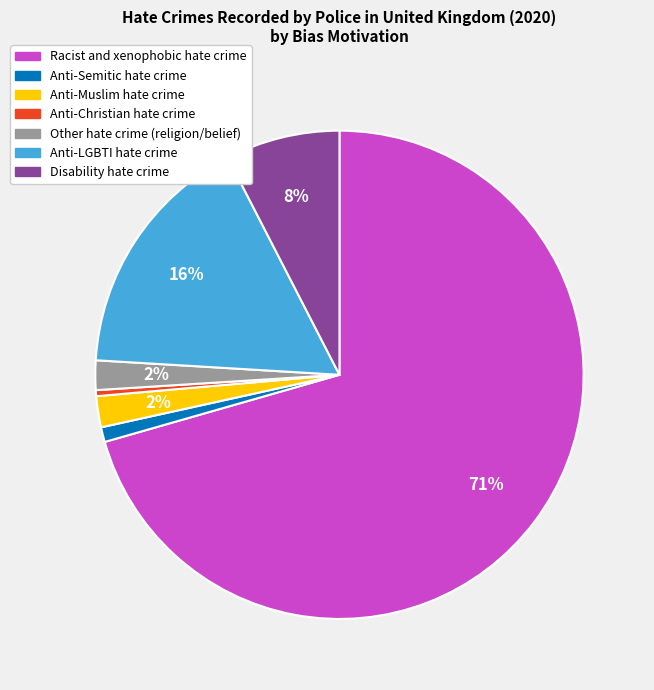

Do Disability hate crime and Anti-Muslim hate crime together represent more than half of the pie?

No